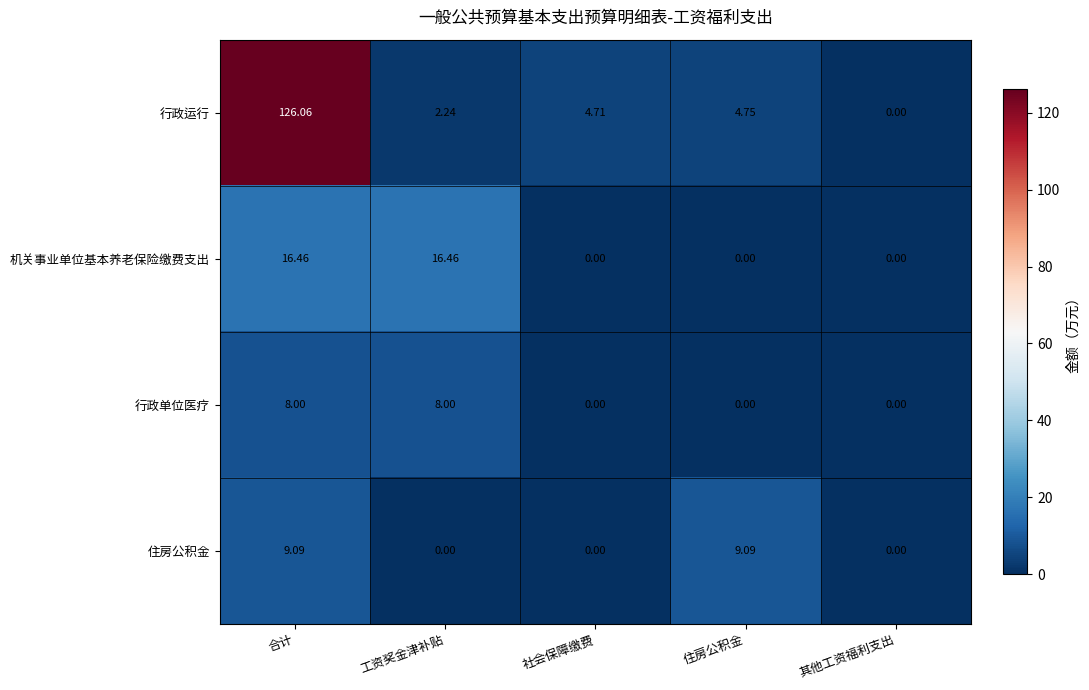

Where is 行政运行 nearest to the value 63?

住房公积金